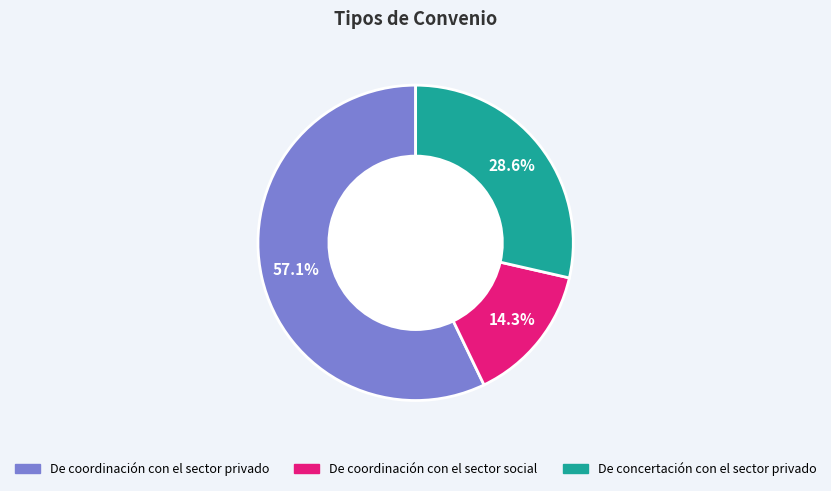

Which category has the biggest portion of the pie?

De coordinación con el sector privado